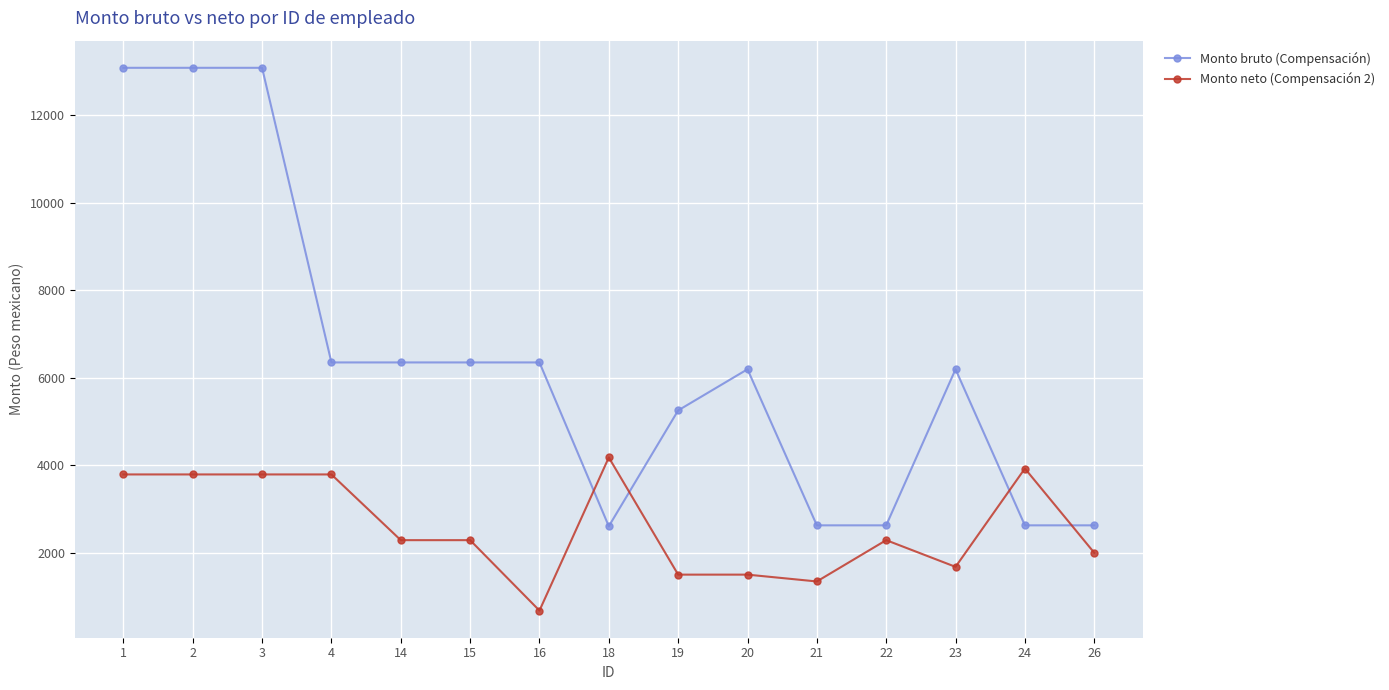

Which category has the lowest value in the Monto neto (Compensación 2) series?

16